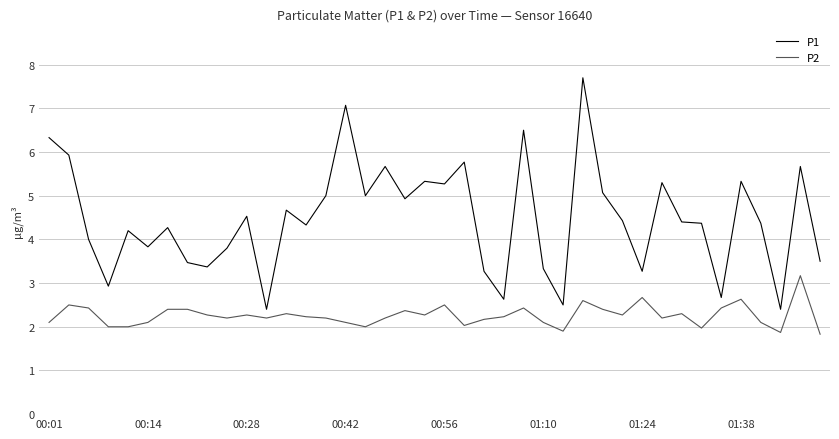

What is the difference between the maximum and minimum values in the P1 series?

5.3